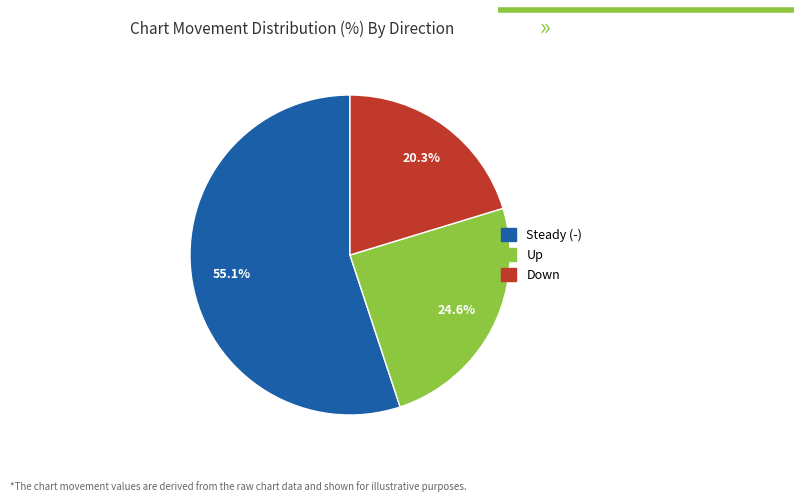

Is there a majority slice in this chart?

Yes